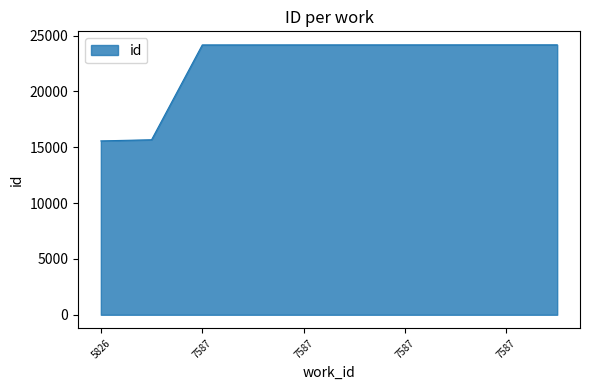

How many lines are shown in the chart?

1